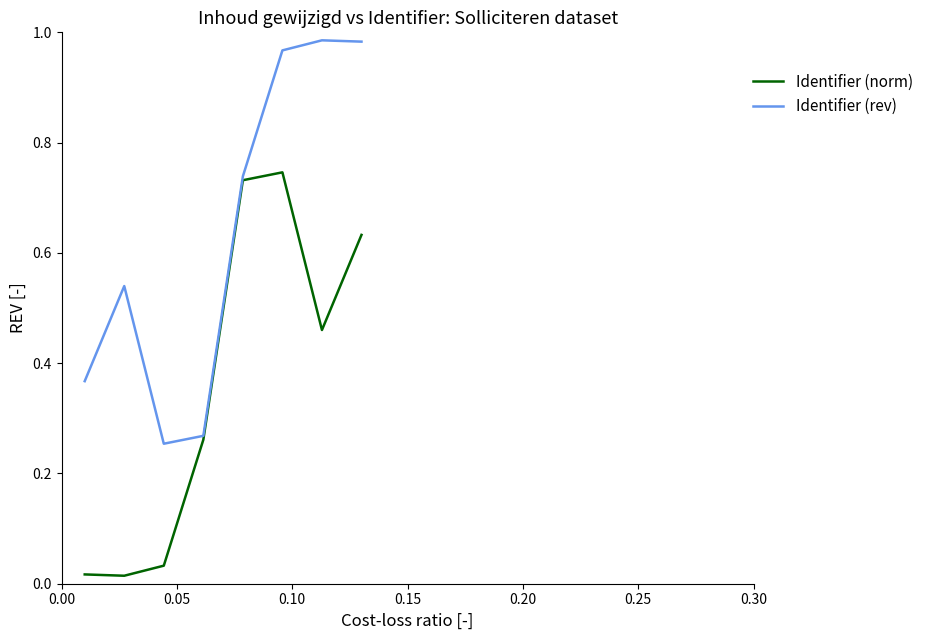

List the series in order of their overall mean, lowest first.

Identifier (norm), Identifier (rev)